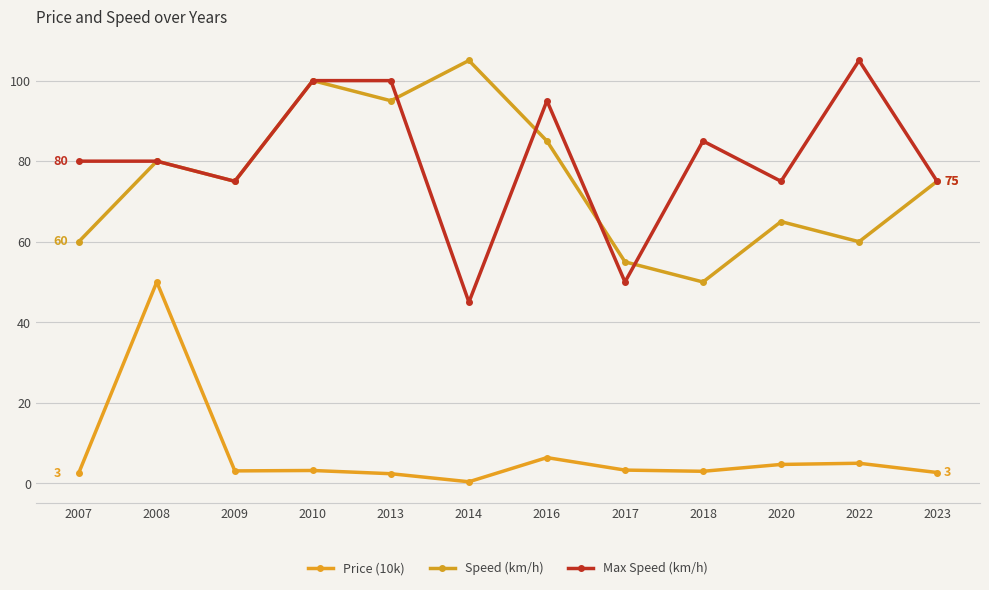

How many lines are shown in the chart?

3